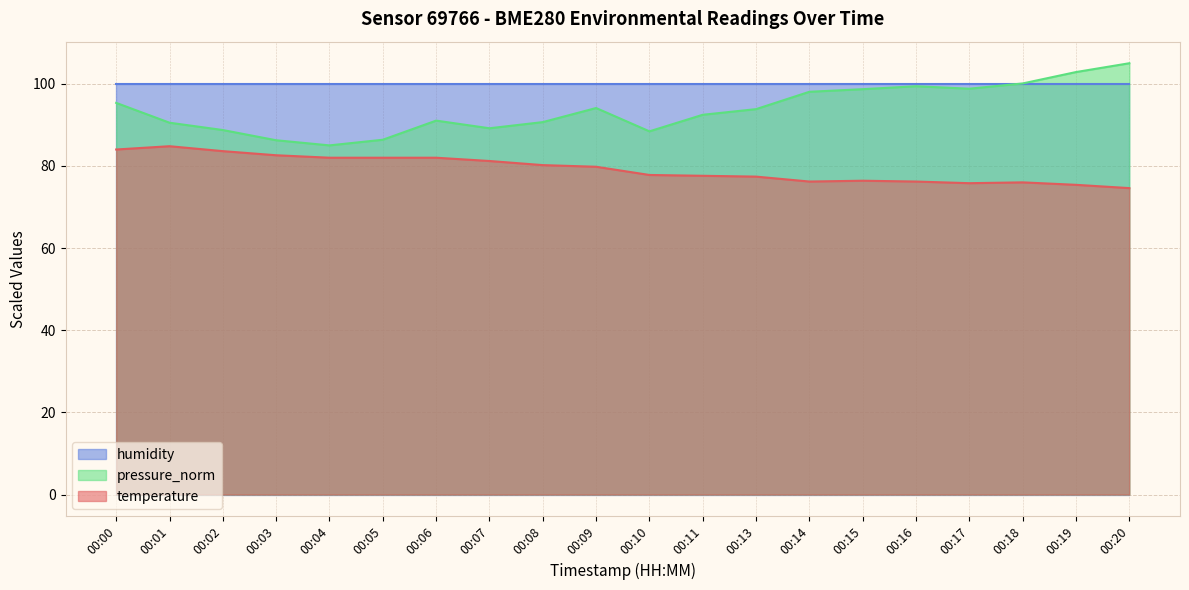

True or false: pressure_norm and temperature cross at least once.

False